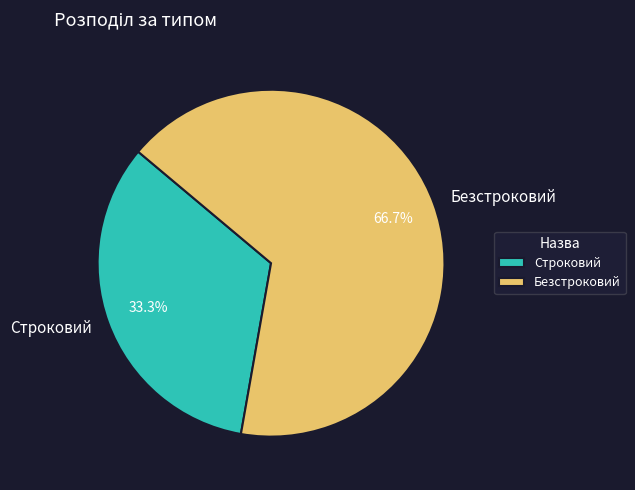

Is it true that Строковий is 33% of the pie?

True